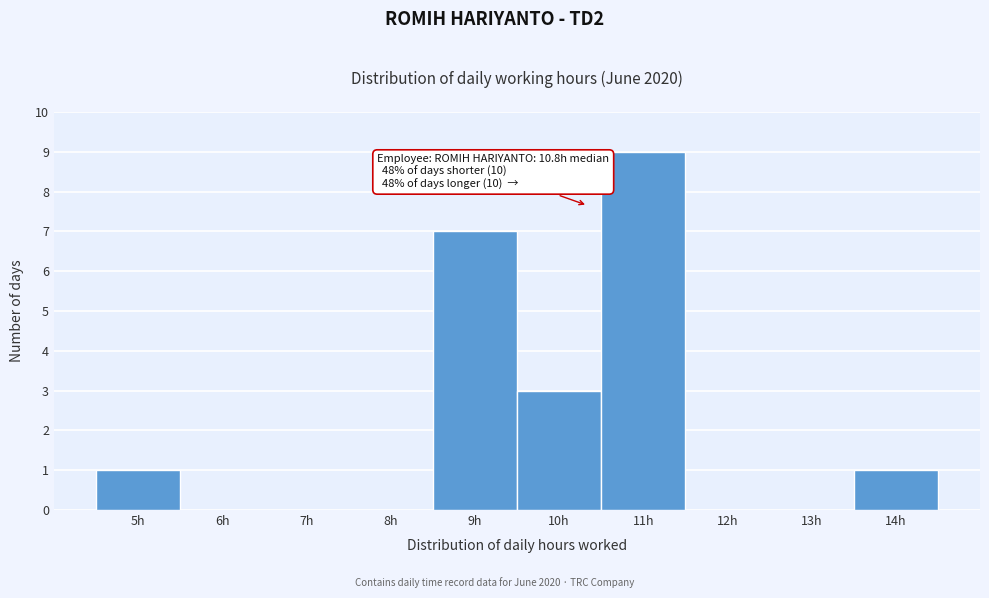

Reading left to right, transcribe all the data shown in this chart.

5h=1	6h=0	7h=0	8h=0	9h=7	10h=3	11h=9	12h=0	13h=0	14h=1